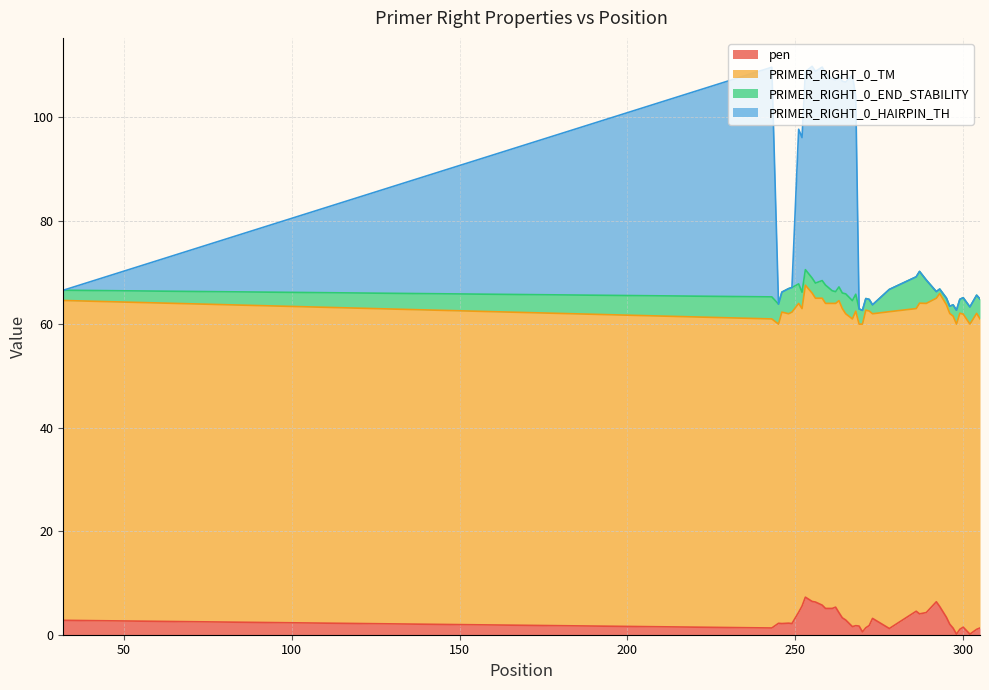

What is the value of the pen point at the 13th from the left?

5.1